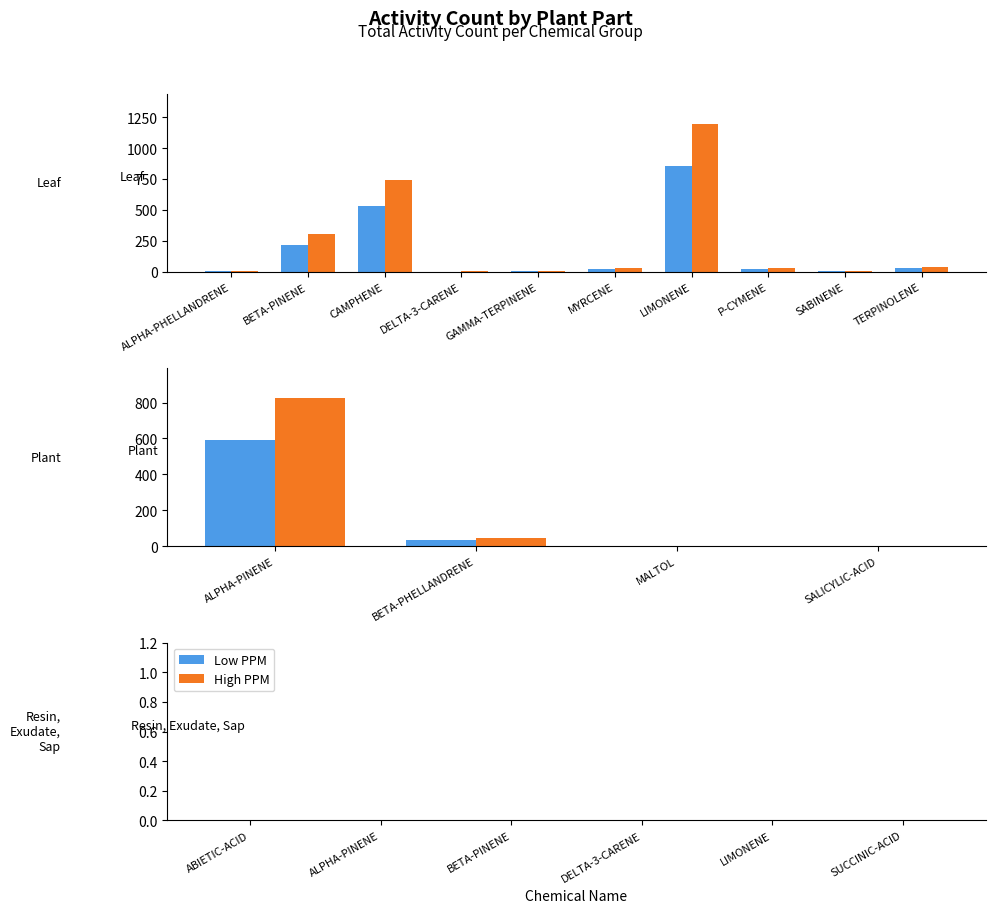

What is the difference between the second highest and minimum values in the High Parts Per Million series?

822